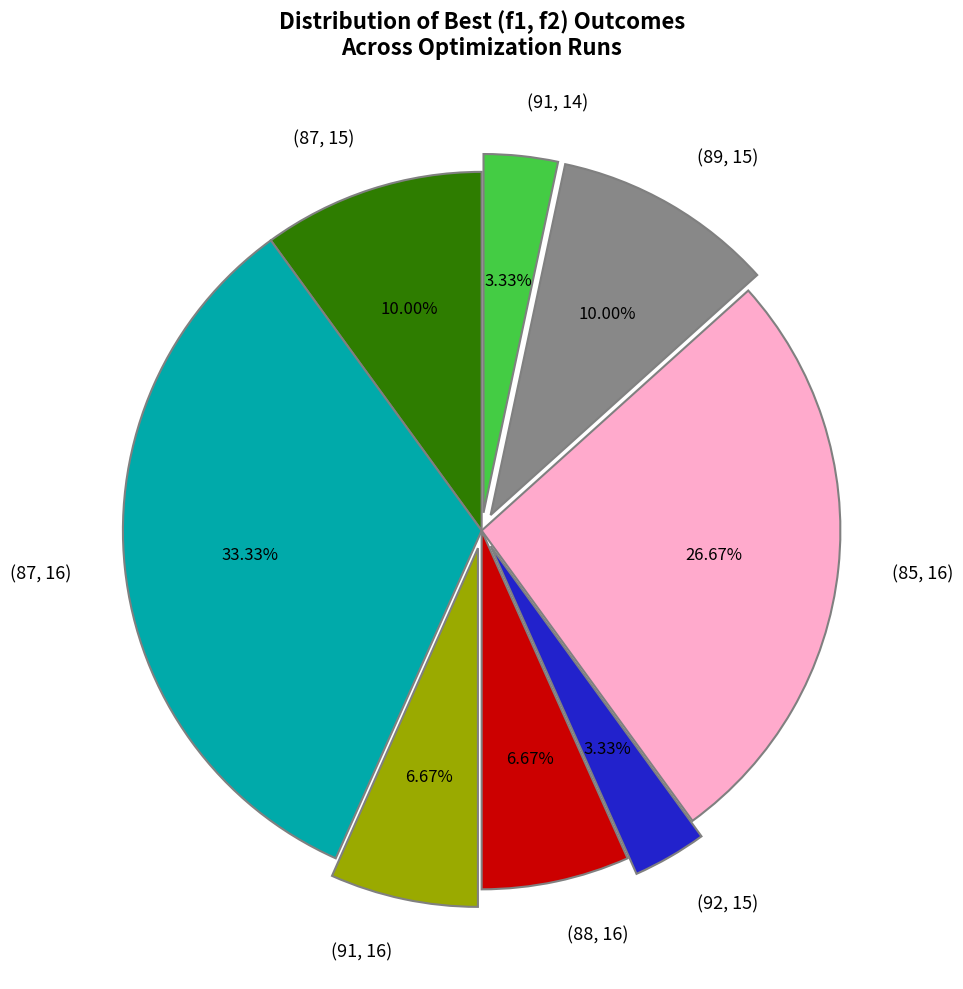

Combined, what portion of the pie is (91, 16) and (89, 15)?

16.7%